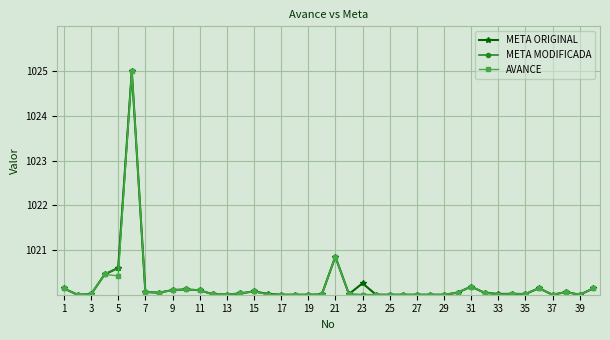

True or false: META ORIGINAL has more than 2 interior local peaks.

True